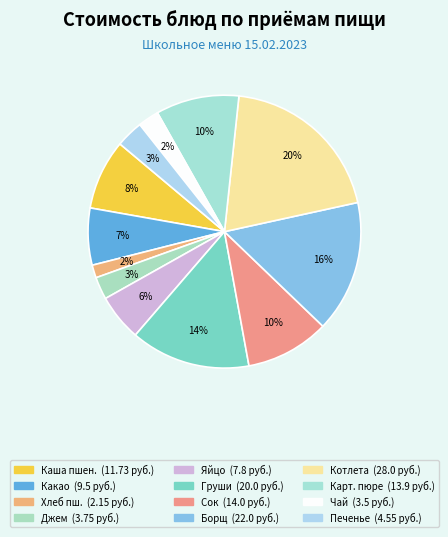

Does any single category account for the majority?

No